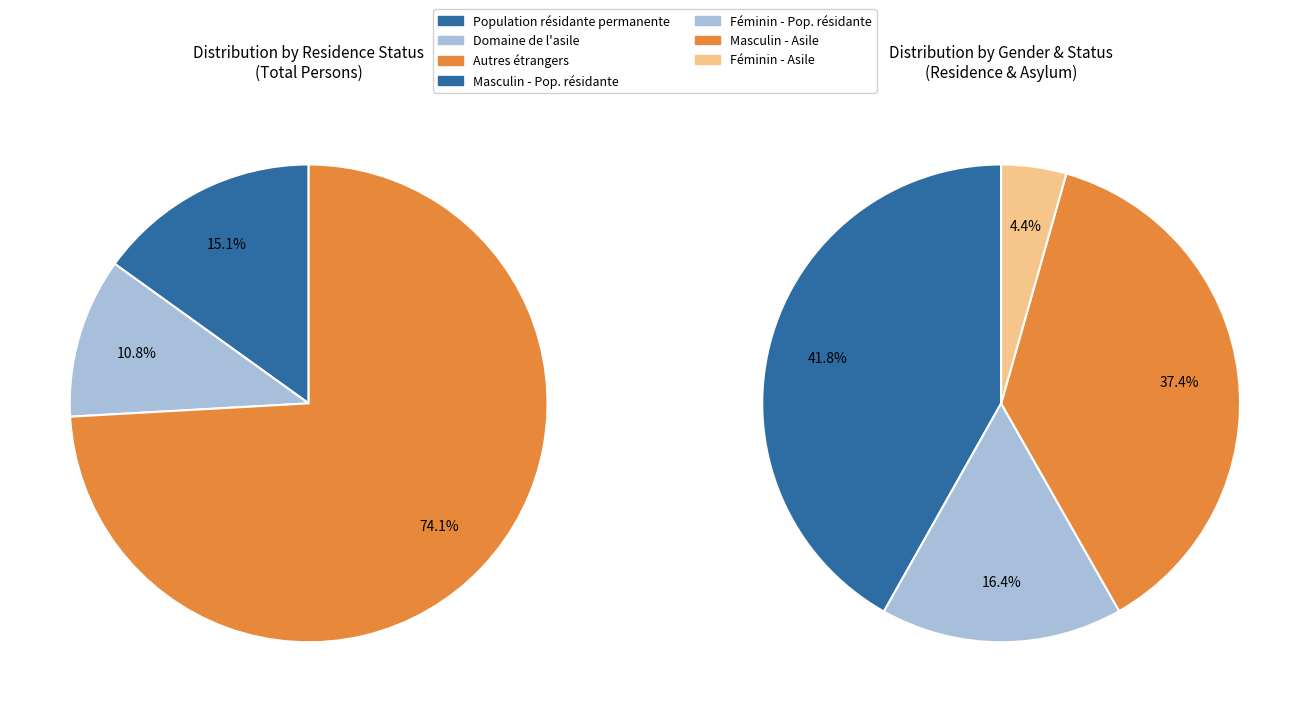

Rank the categories by value from highest to lowest.

Autres étrangers, Population résidante permanente, Domaine de l'asile